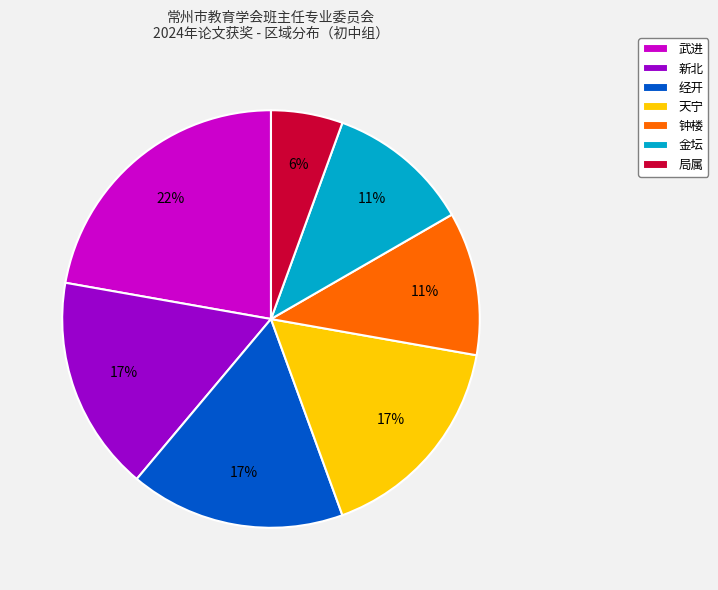

To the nearest percent, what is the combined percentage of 天宁 and 钟楼?

28%